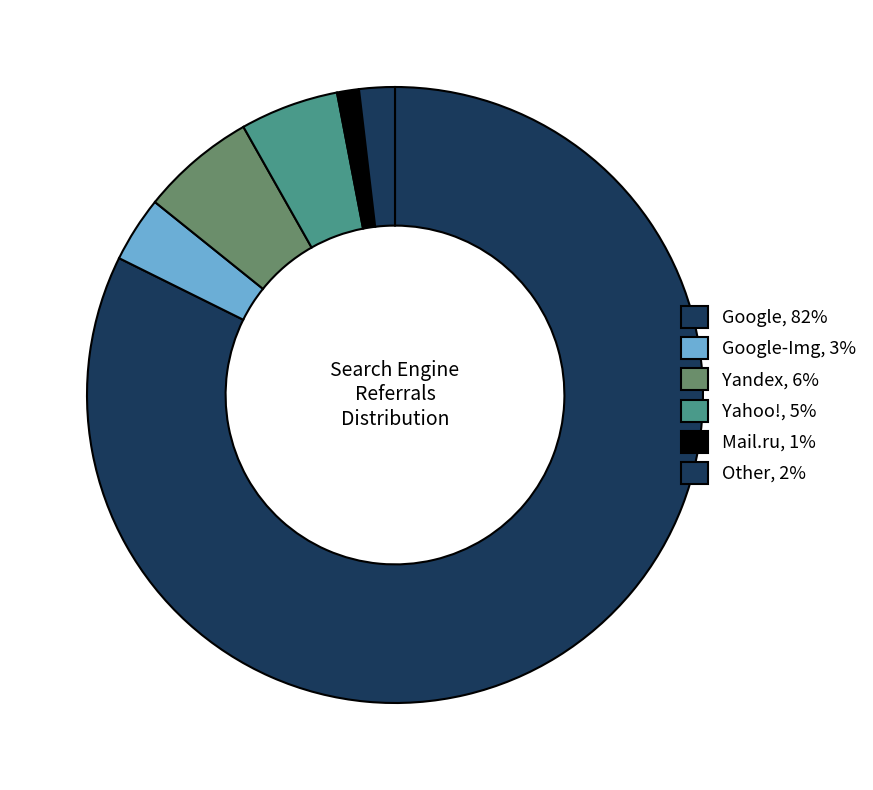

Count the number of slices in the pie.

6